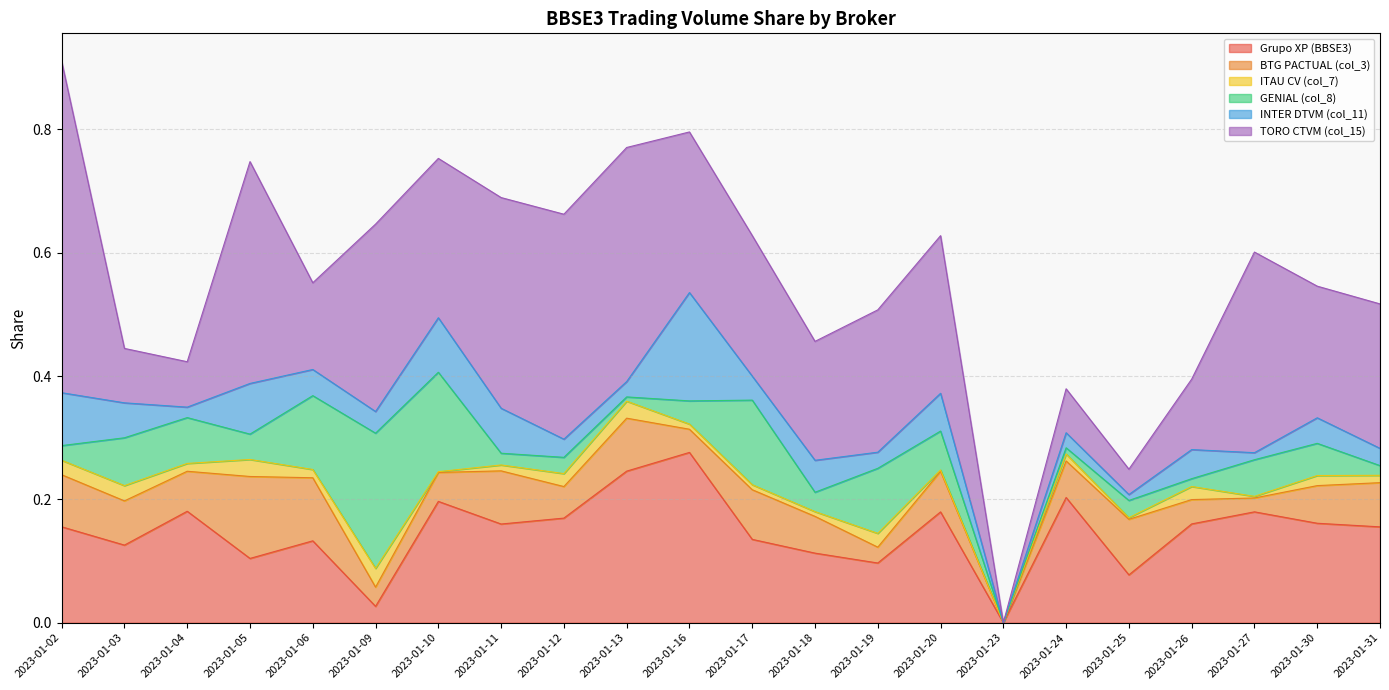

At how many categories does at least one series exceed 0?

21